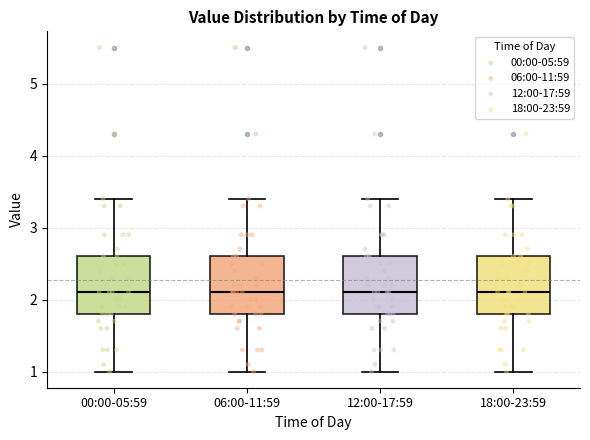

Reading left to right, transcribe this box plot: for each box, give where its median line is, the range the box spans, and where its two whiskers end, as read against the y-axis. The values are not printed on the chart, so give them approximately, as read against the axis.

00:00-05:59: median 2.1, box 1.8 to 2.6, whiskers 1.0 to 3.4
06:00-11:59: median 2.1, box 1.8 to 2.6, whiskers 1.0 to 3.4
12:00-17:59: median 2.1, box 1.8 to 2.6, whiskers 1.0 to 3.4
18:00-23:59: median 2.1, box 1.8 to 2.6, whiskers 1.0 to 3.4